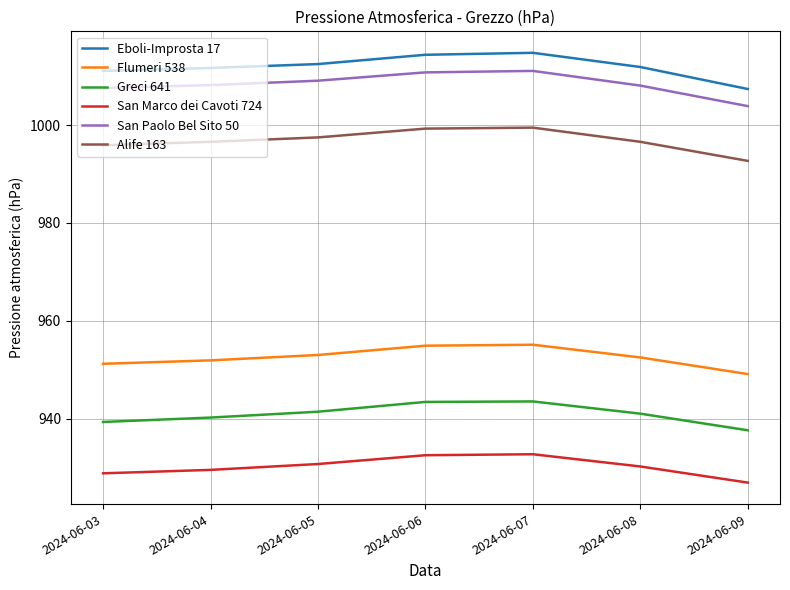

What is the smallest value displayed?

926.9